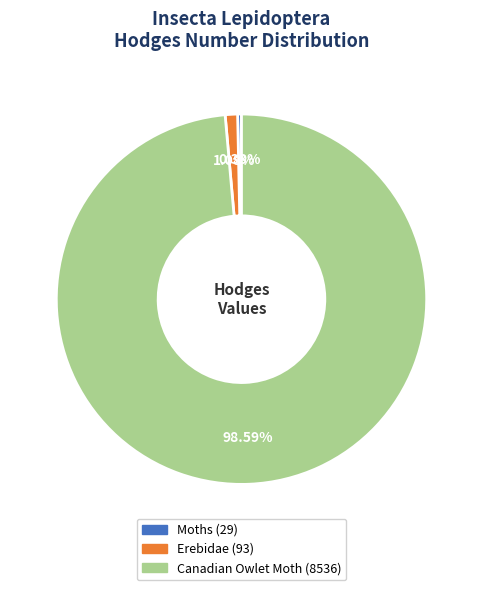

Count the number of slices in the pie.

3